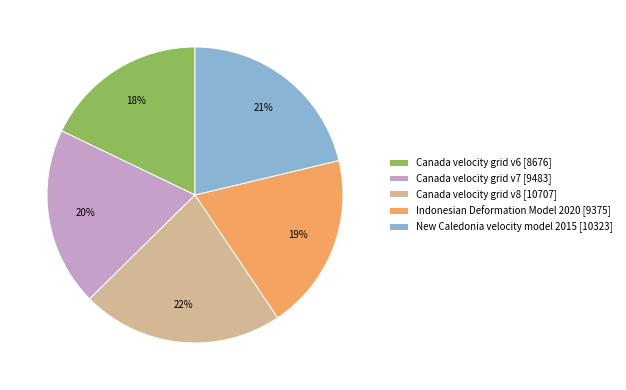

Is it true that Canada velocity grid v7 is 20% of the pie?

True